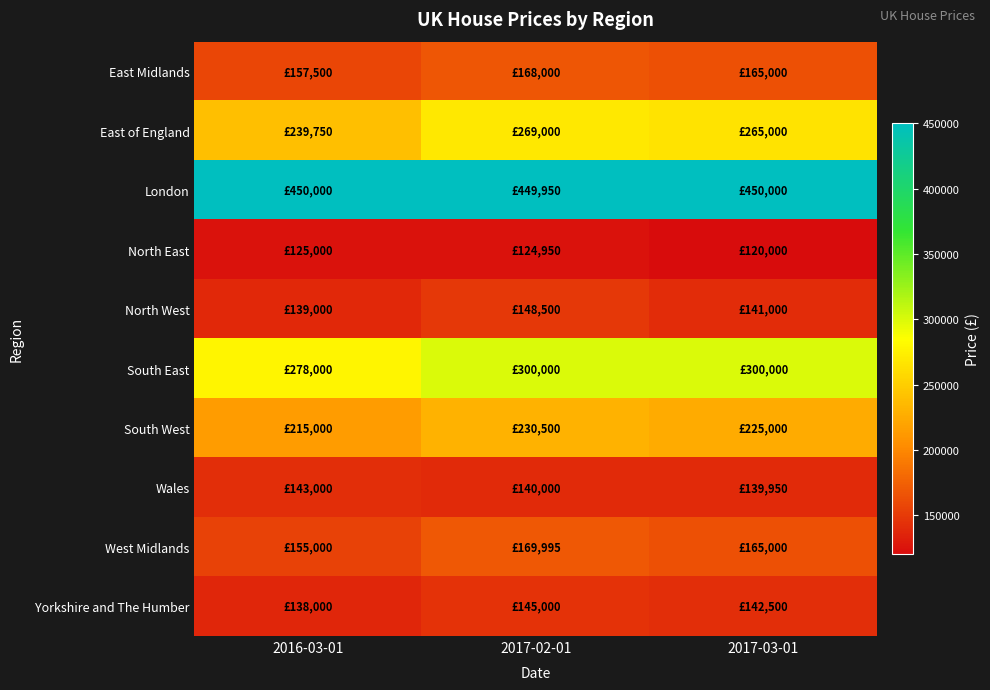

At which category is the sum across all series the highest?

2017-02-01